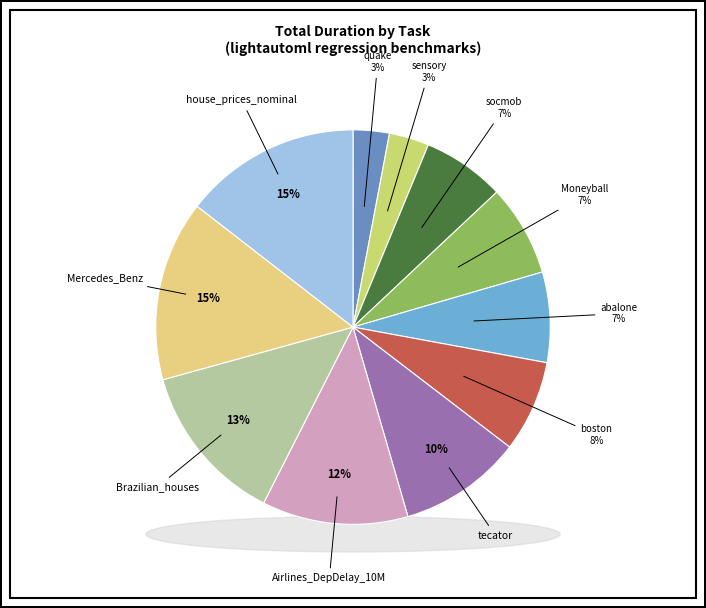

Count the number of slices in the pie.

11